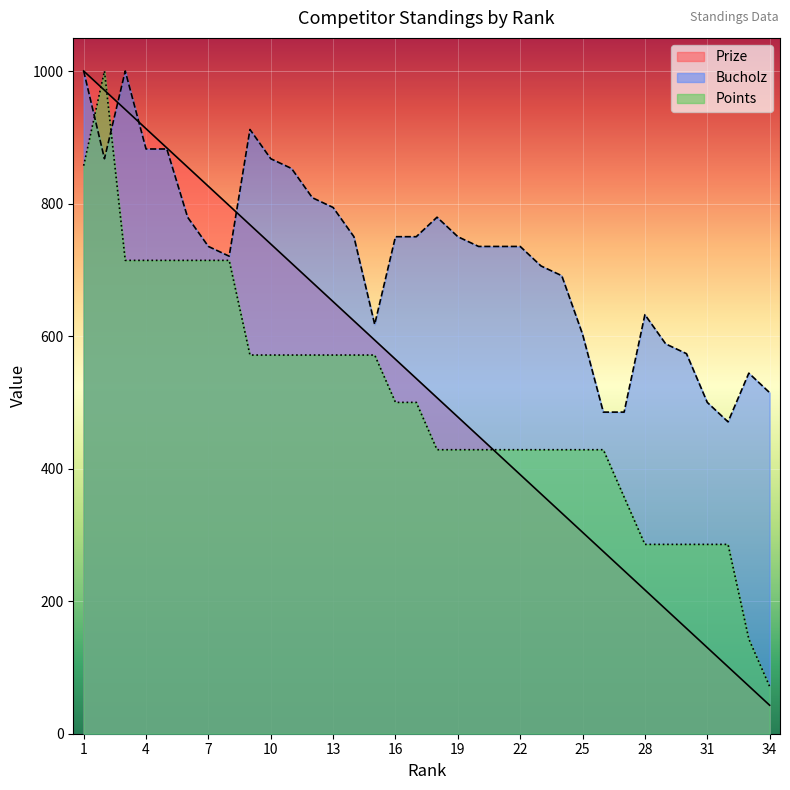

At which category does Points reach its first local peak?

2